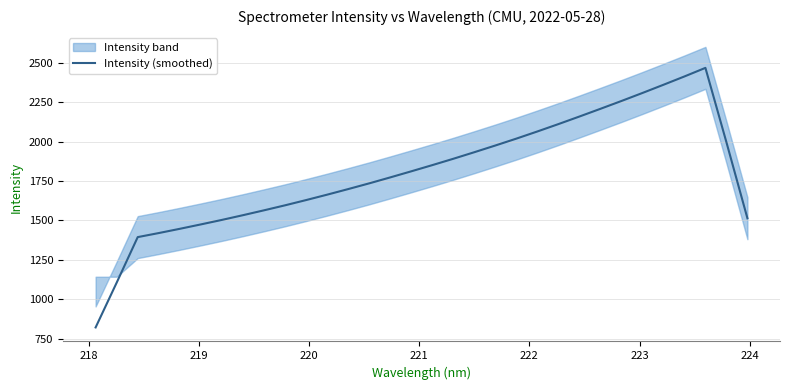

What is the highest value of the Intensity (smoothed) series?

2468.2